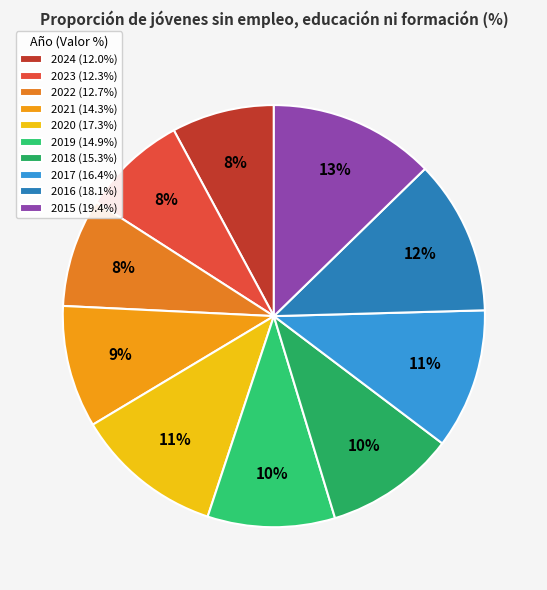

Between 2018 and 2015, which is larger?

2015